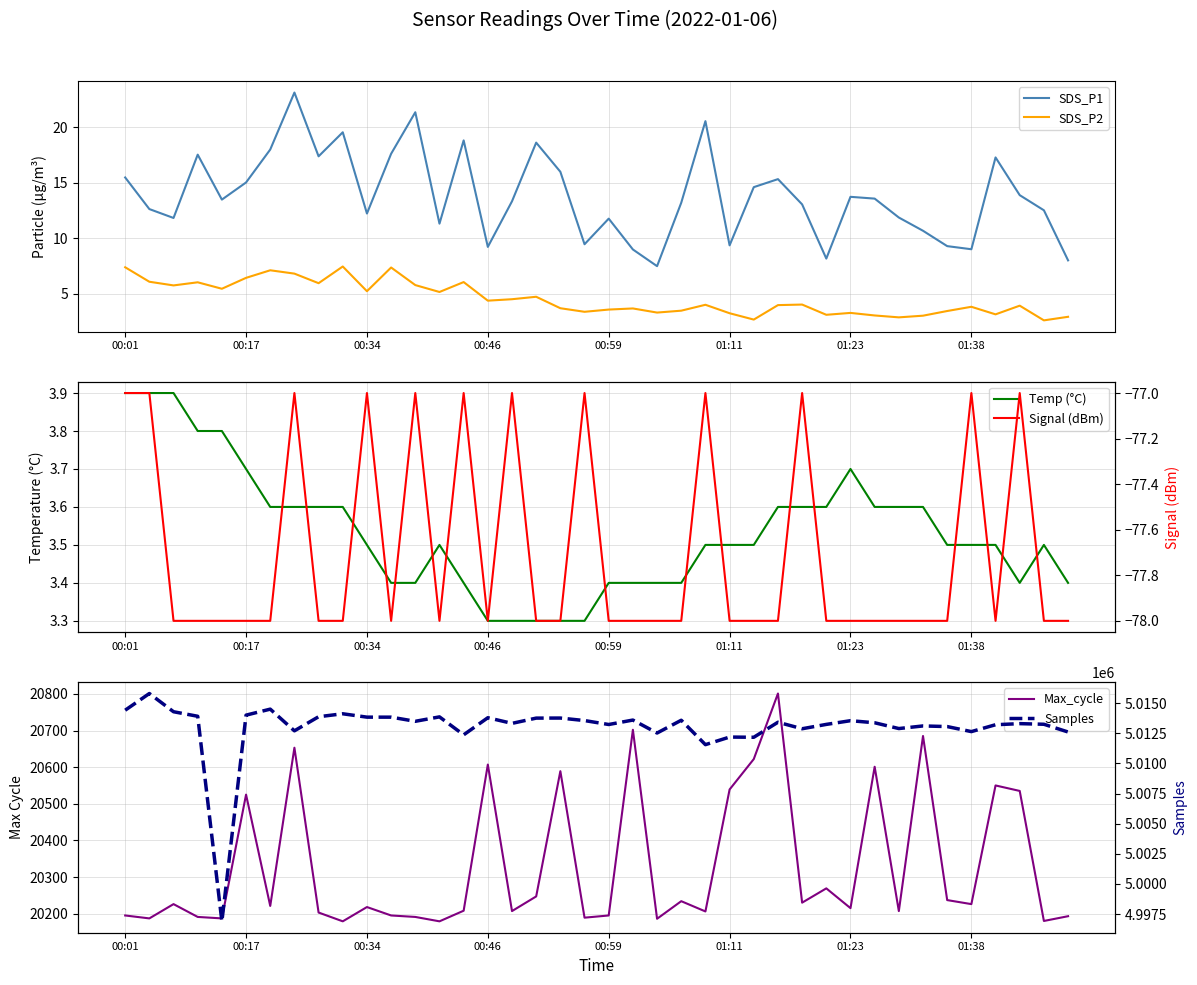

What is the spread (max minus min) of values at 37?

5013376.0